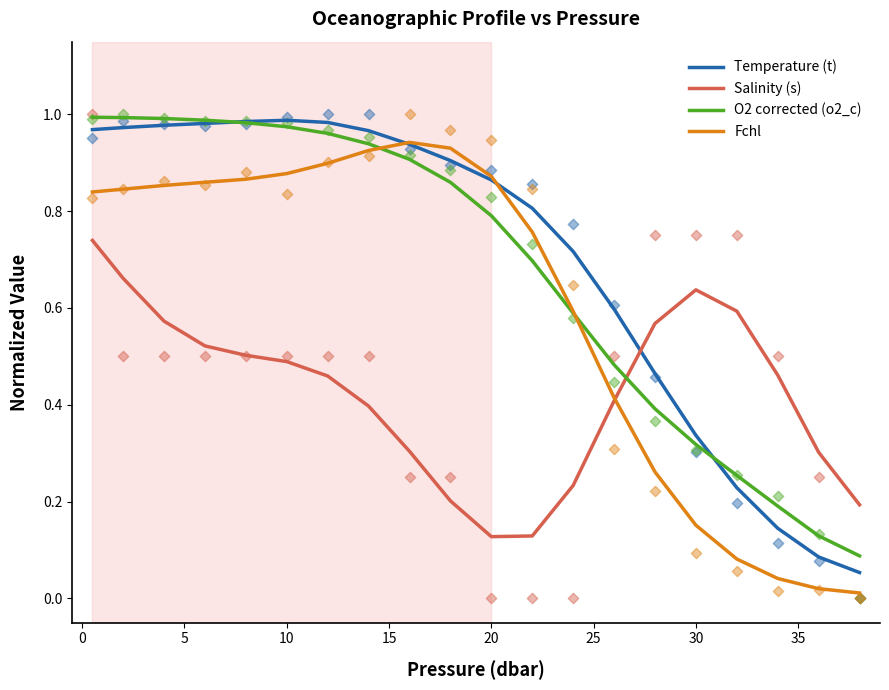

True or false: Fchl has a value of 1.1 at 20.

False